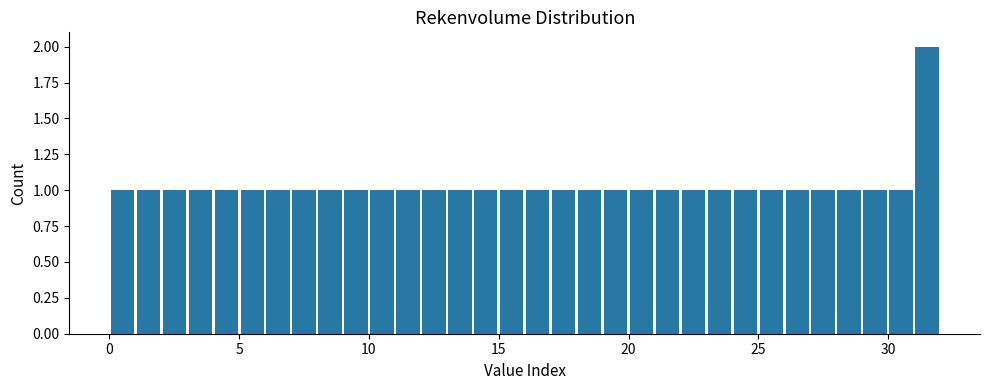

Around what value on the x-axis is the tallest bar? Give the approximate position of its centre, as read against the axis.

31.5